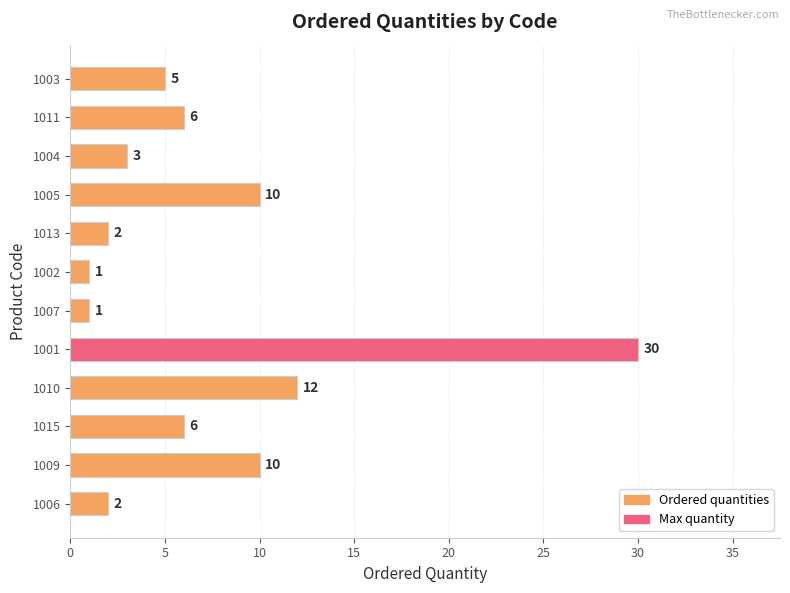

What is the difference between the second highest and minimum values?

11